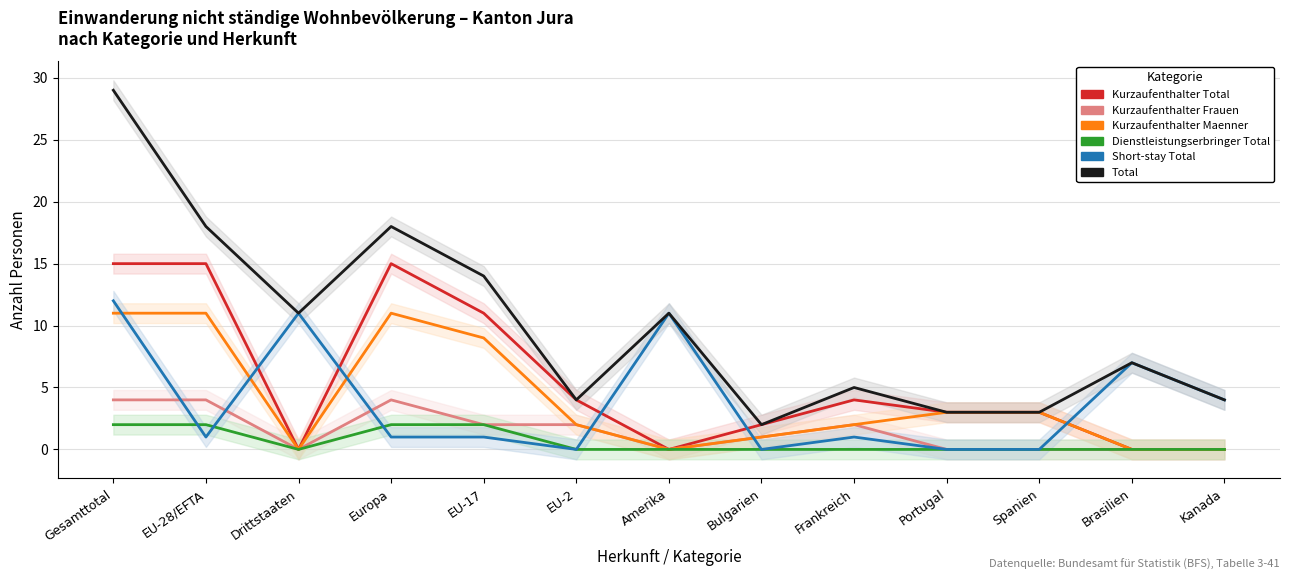

Which has a higher value, Portugal or Spanien?

Portugal